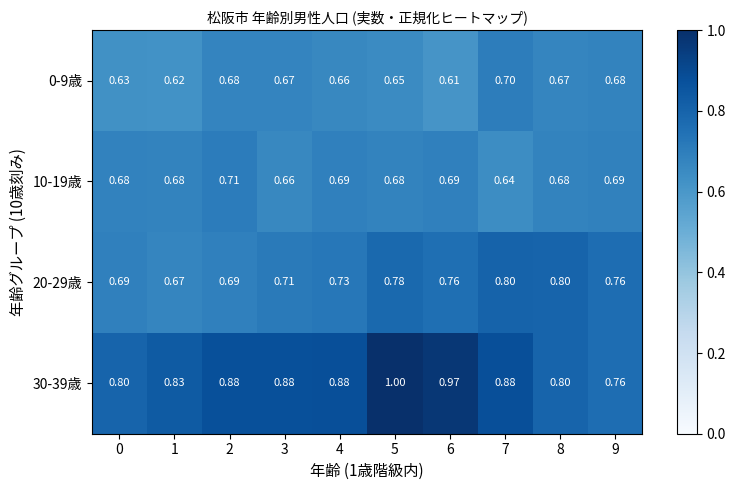

Is the value of 30-39歳 at 6 greater than the value of 0-9歳 at 3?

Yes